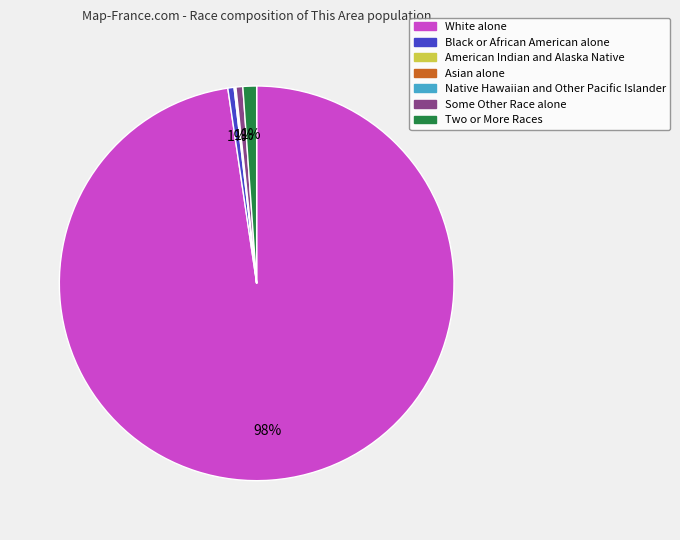

Which category accounts for the majority?

White alone